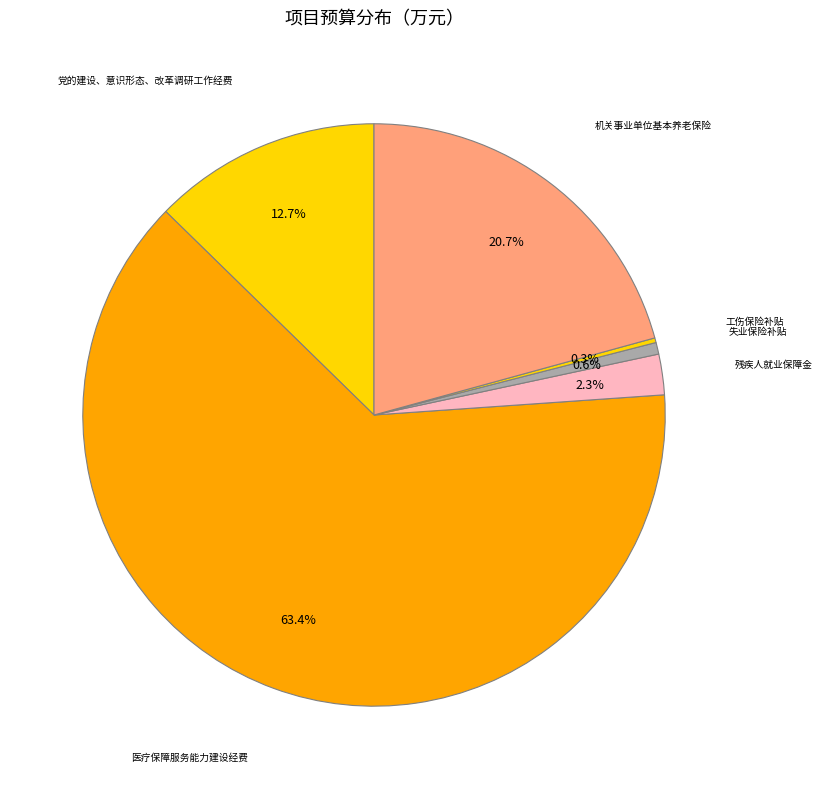

Is there a majority slice in this chart?

Yes